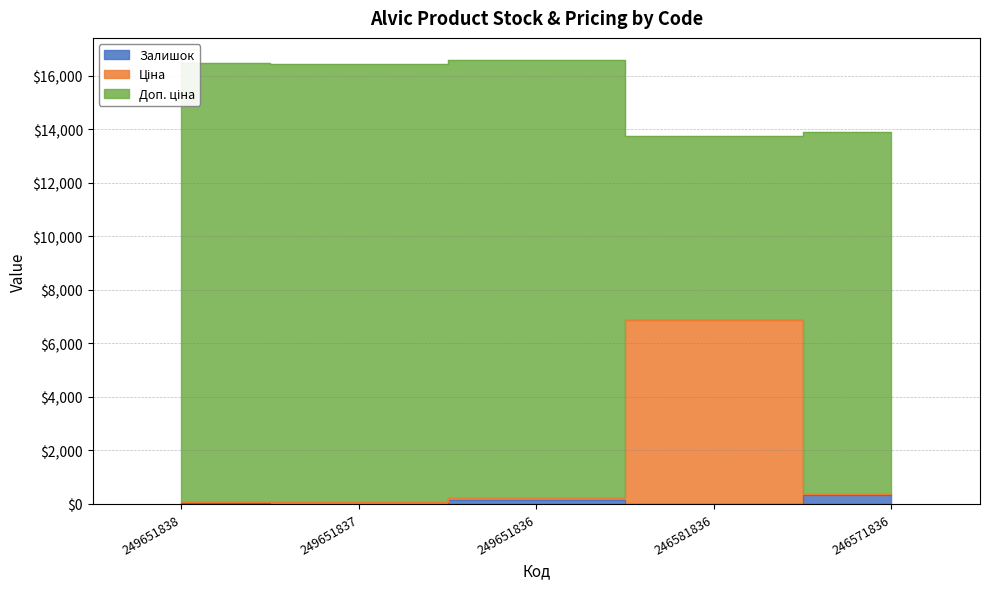

What is the difference between the maximum and minimum values in the Ціна series?

6793.7